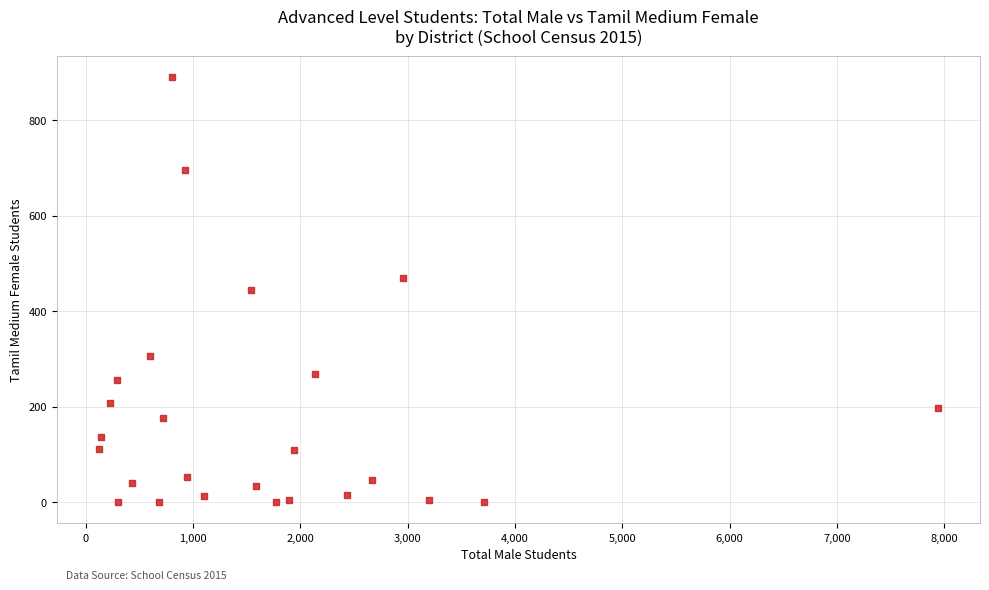

What is the range of Y values (max minus min)?

890